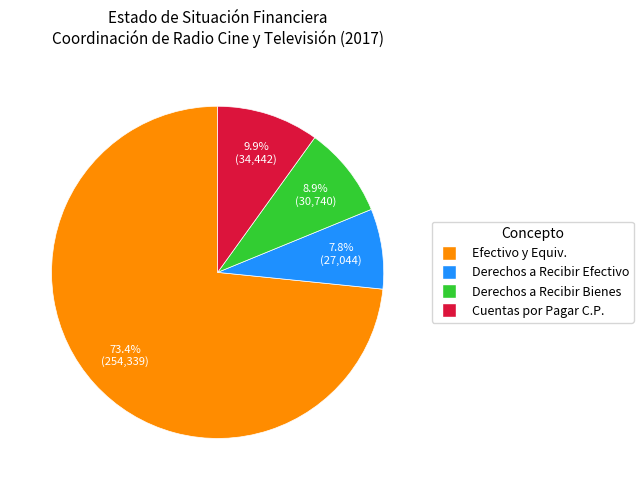

To the nearest percent, what is the difference between the largest and smallest slice percentages?

66%